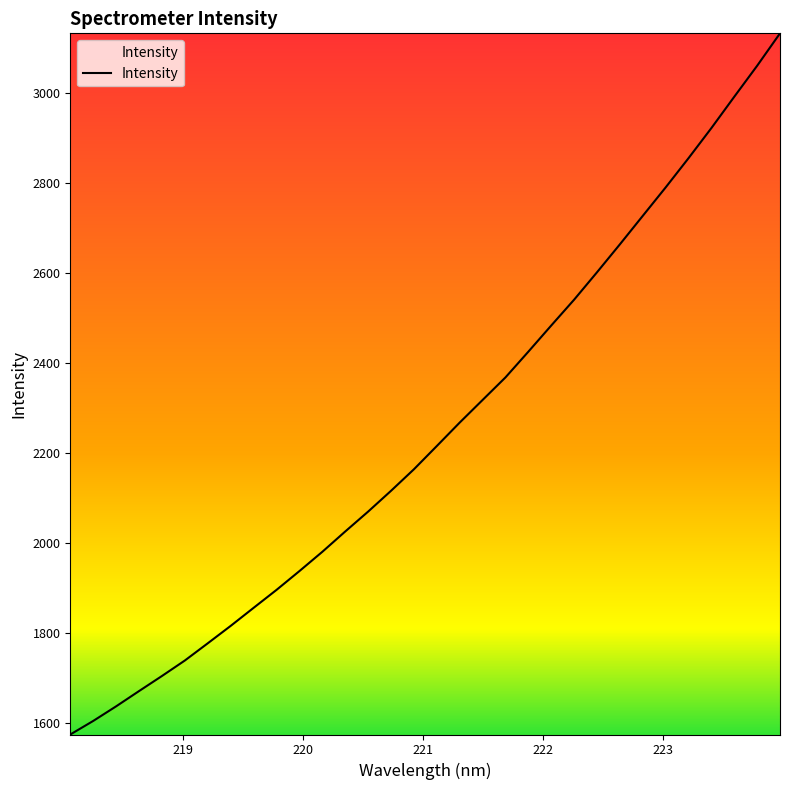

What is the smallest value displayed?

1574.5